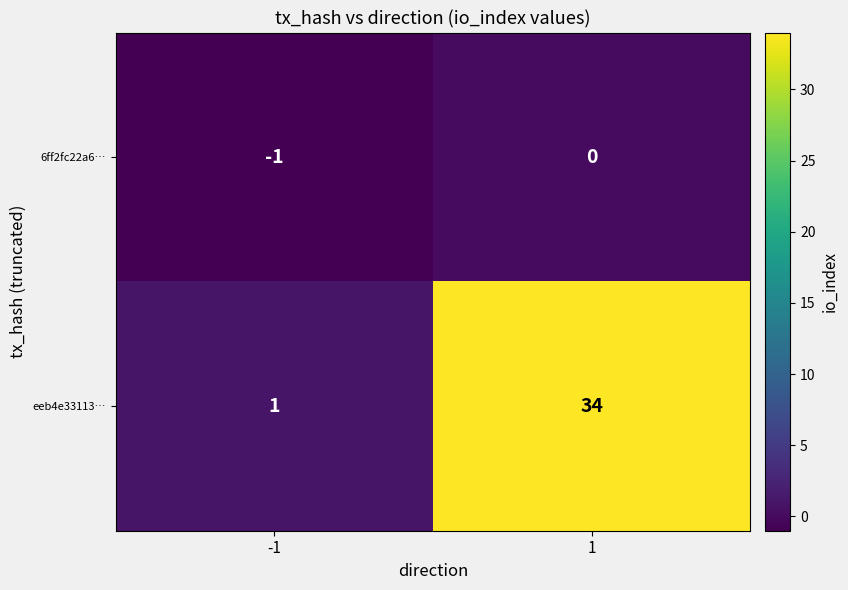

The 6ff2fc22a6… series shows -1 at -1. True or false?

True